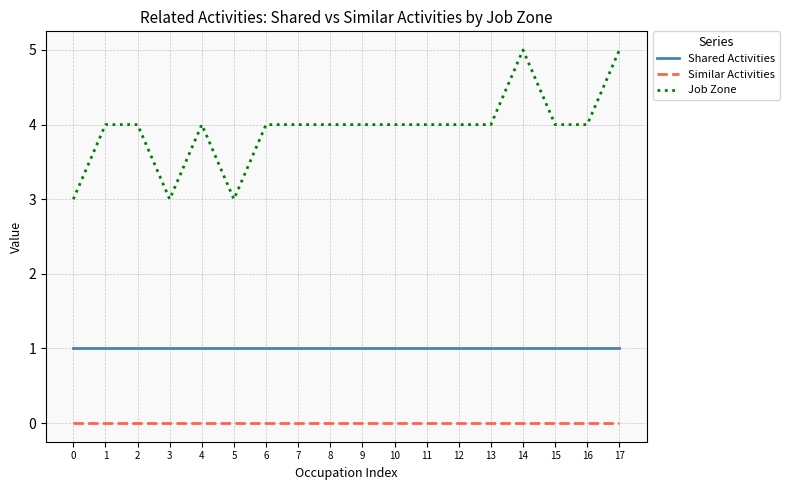

How many lines are shown in the chart?

3